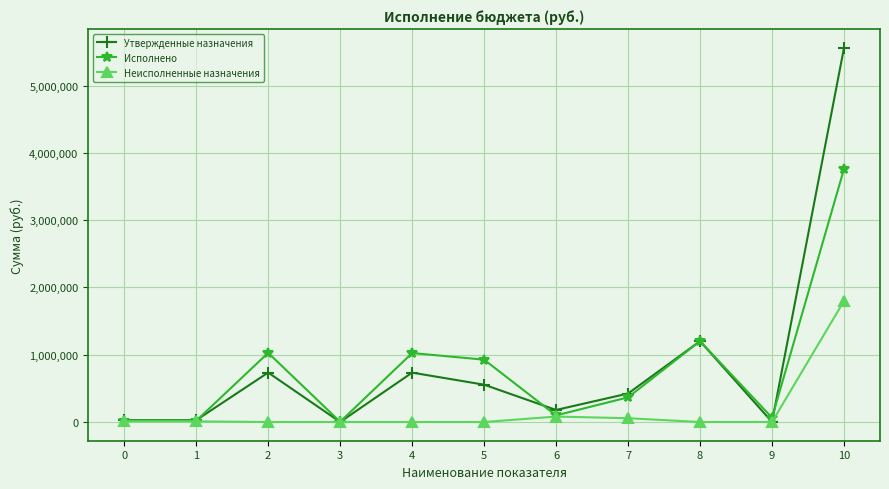

Rank the series at 10 from highest to lowest value.

Утвержденные назначения, Исполнено, Неисполненные назначения